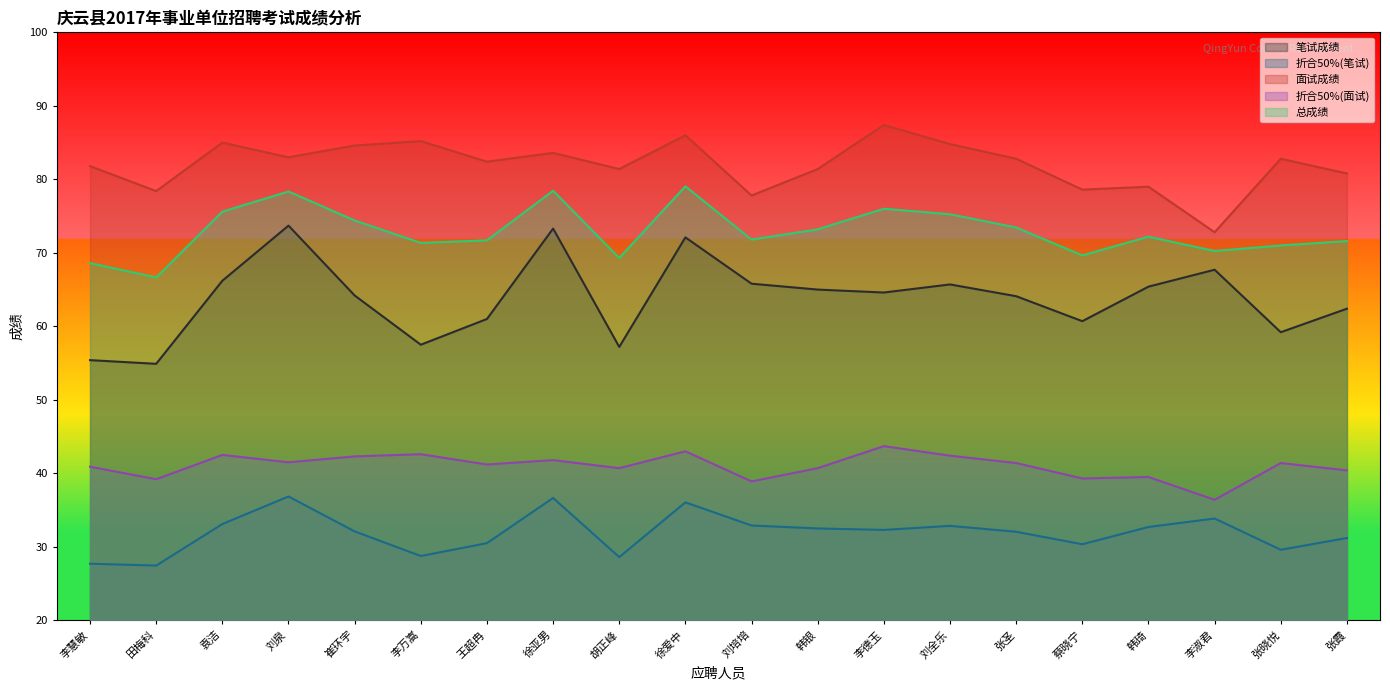

What is the label of the 17th point from the left?

韩琦